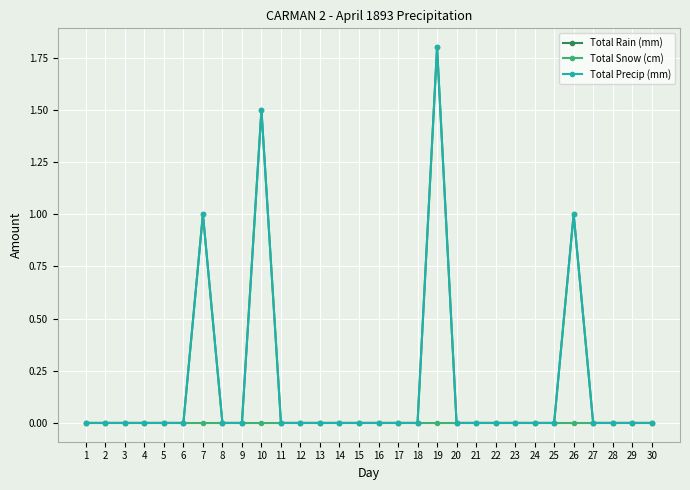

Does the chart have visible grid lines?

Yes